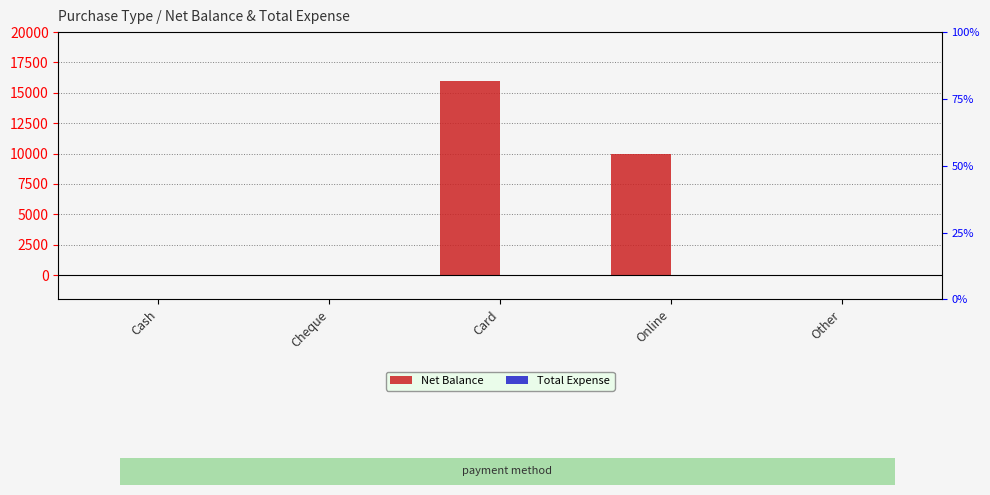

Count the number of data series in this chart.

2